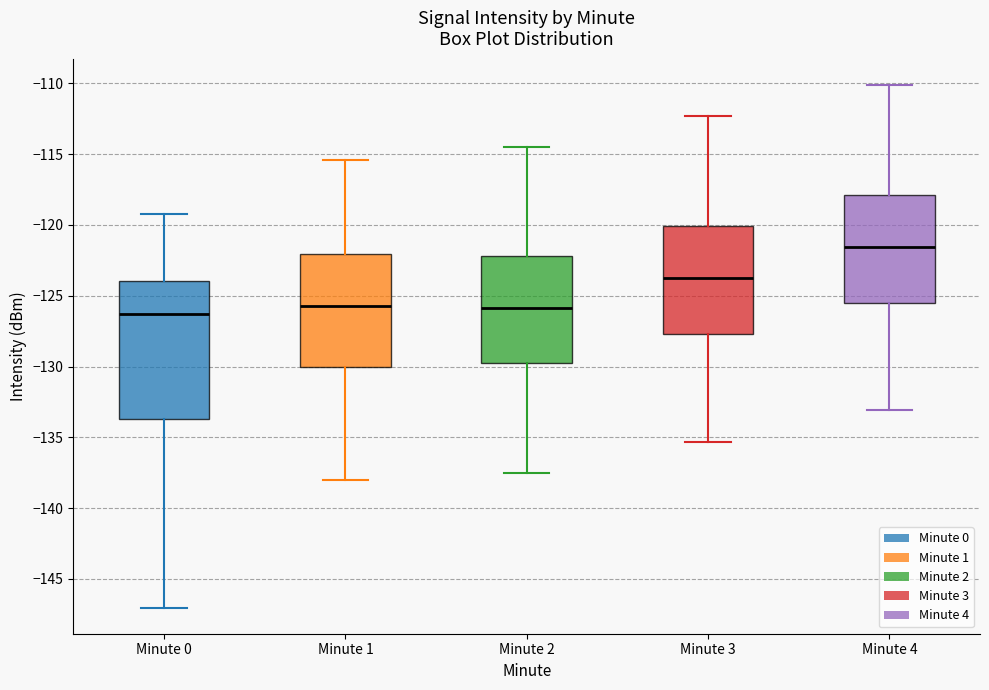

Reading left to right, transcribe this box plot: for each box, give where its median line is, the range the box spans, and where its two whiskers end, as read against the y-axis. The values are not printed on the chart, so give them approximately, as read against the axis.

Minute 0: median -126.5, box -133.5 to -124.0, whiskers -147.0 to -119.0
Minute 1: median -125.5, box -130.0 to -122.0, whiskers -138.0 to -115.5
Minute 2: median -126.0, box -129.5 to -122.0, whiskers -137.5 to -114.5
Minute 3: median -123.5, box -127.5 to -120.0, whiskers -135.5 to -112.5
Minute 4: median -121.5, box -125.5 to -118.0, whiskers -133.0 to -110.0